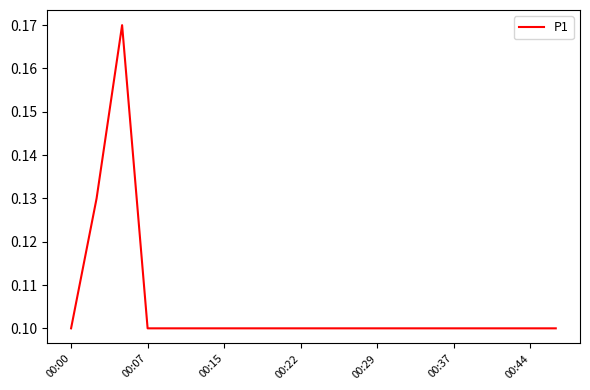

Is it true that the value at 00:44 is 0.1?

True